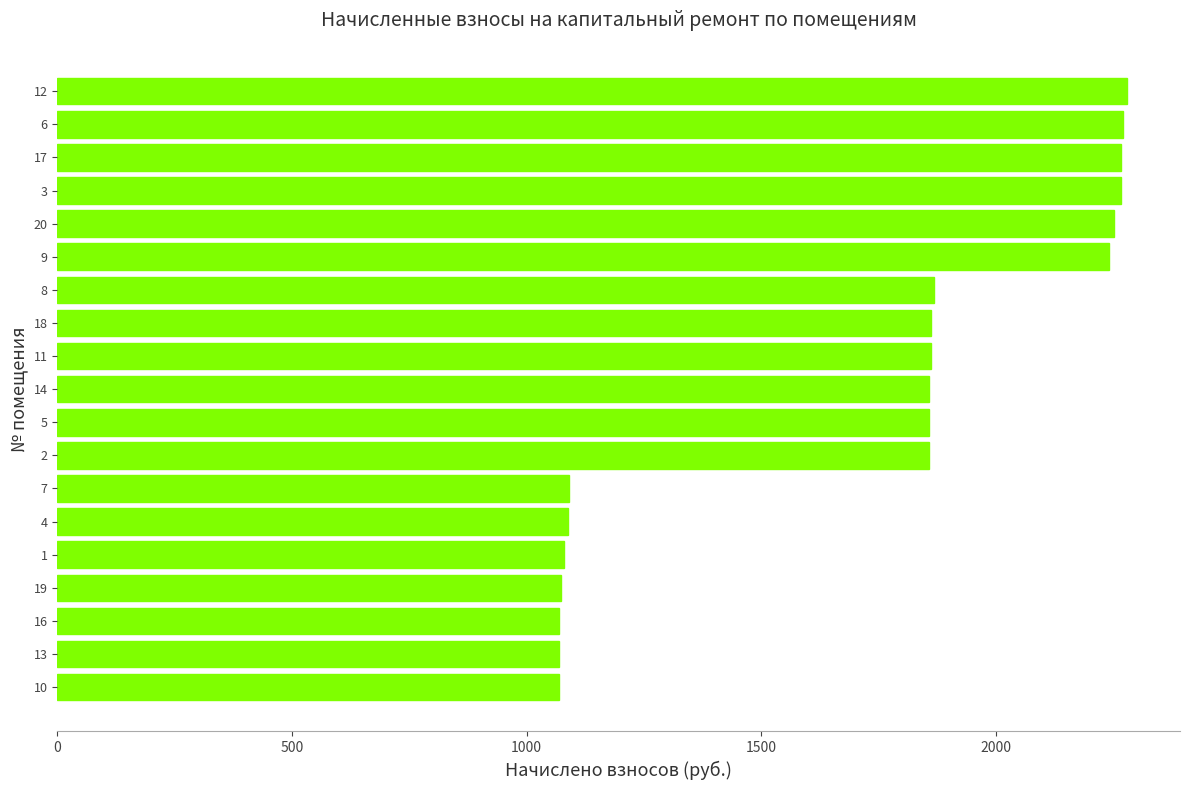

How many series are shown in this chart?

1